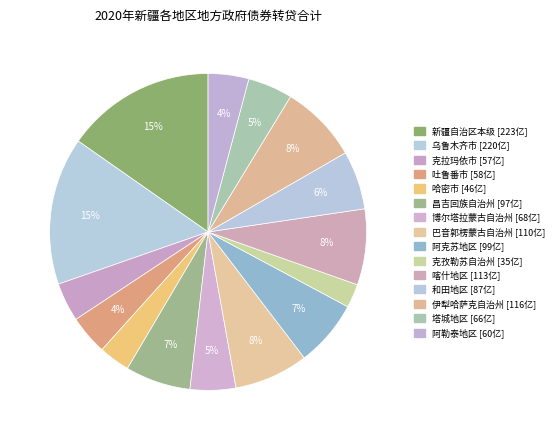

Approximately how many times larger is the value at 喀什地区 compared to 克拉玛依市?

2.0